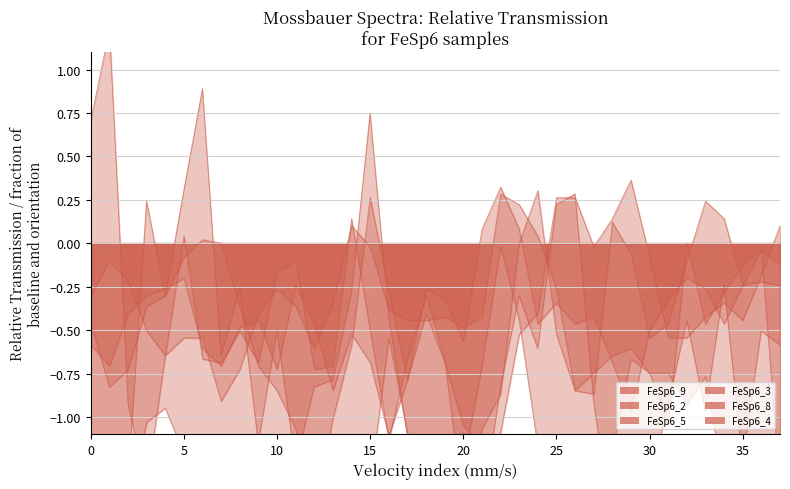

In FeSp6_4, how many points are lower than both neighbors (excluding endpoints)?

6